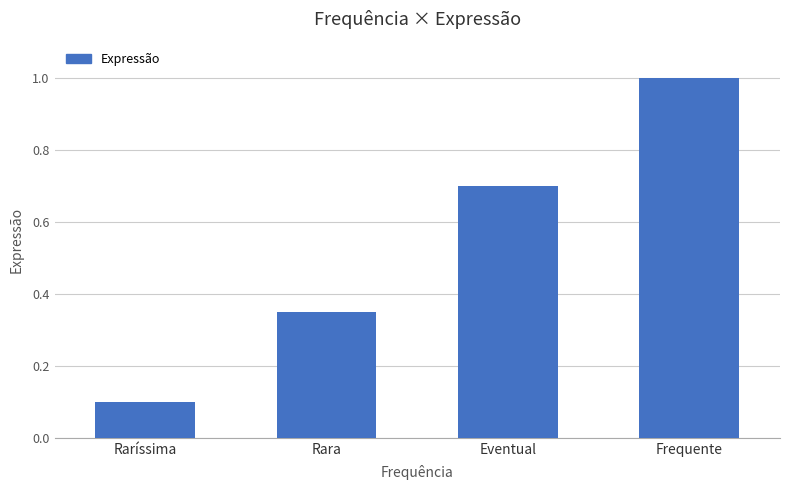

Between Raríssima and Frequente, which is larger?

Frequente